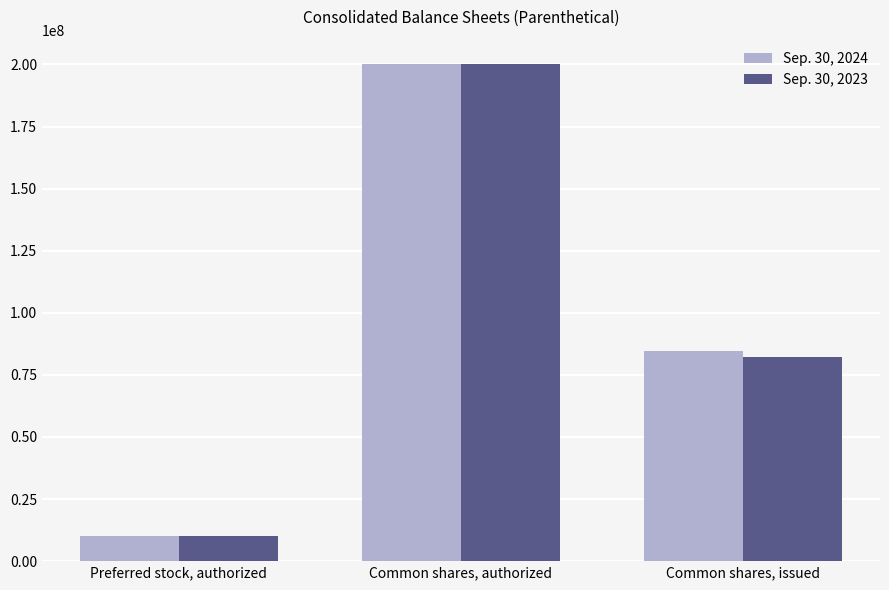

What is the label of the 3rd bar from the left?

Common shares, issued